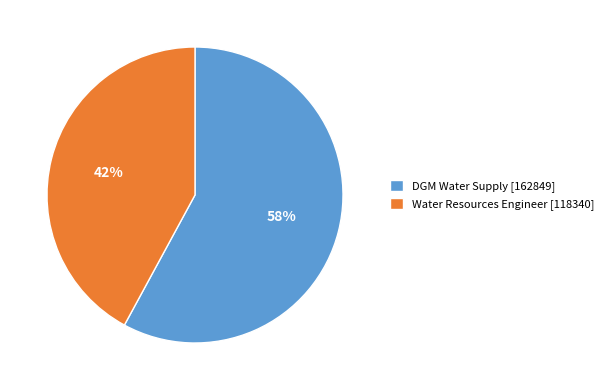

How many slices are in this pie chart?

2